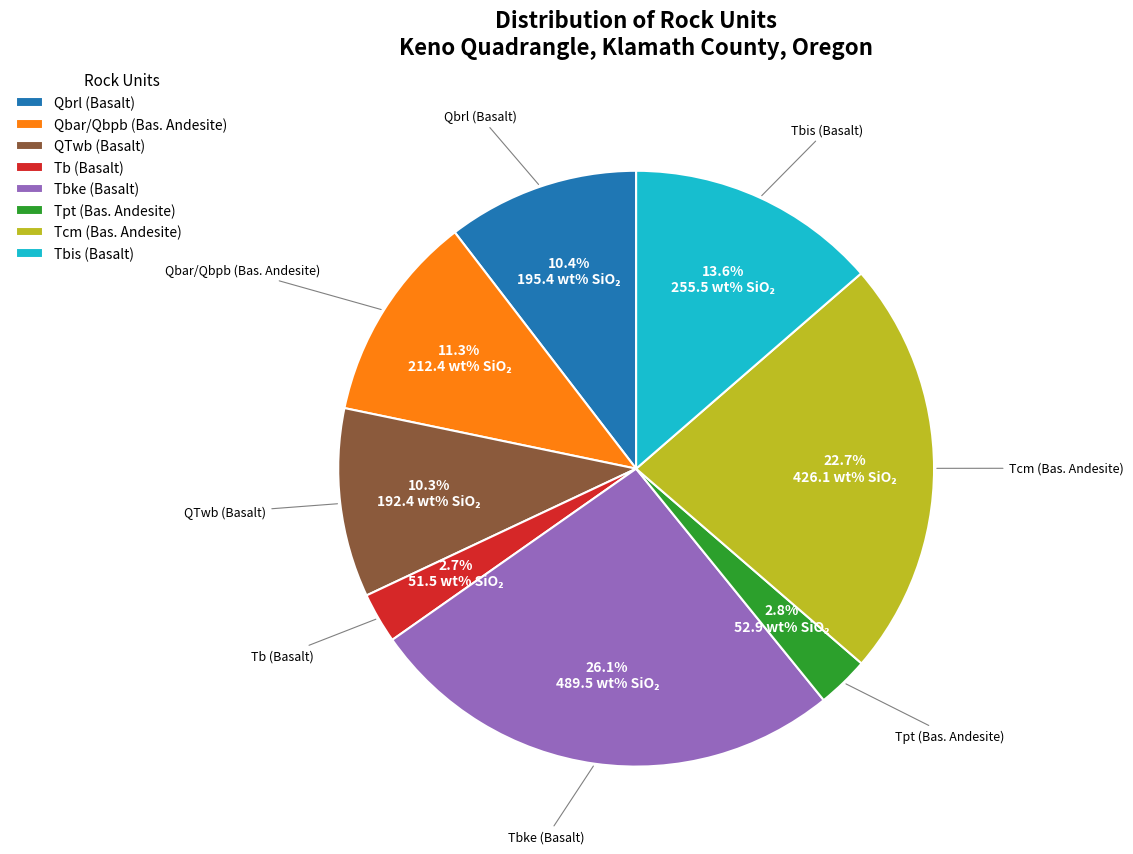

To the nearest percent, what is the average slice percentage?

12%